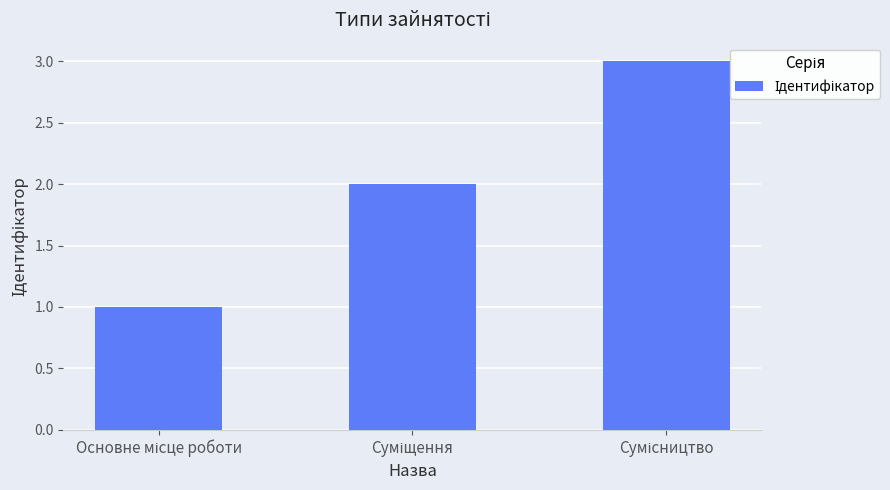

What is the sum of all values?

6